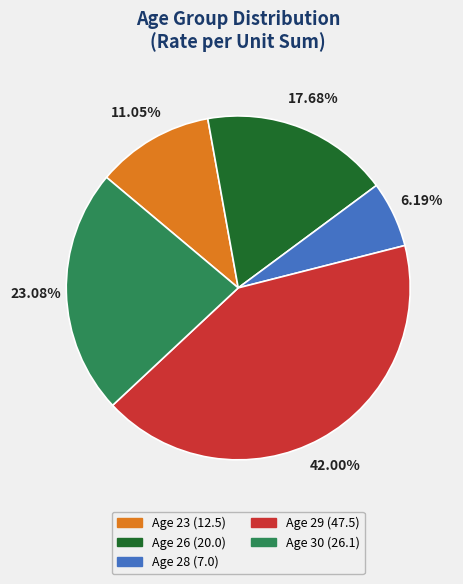

Does Age 28 (7.0) represent more than half of the total?

No